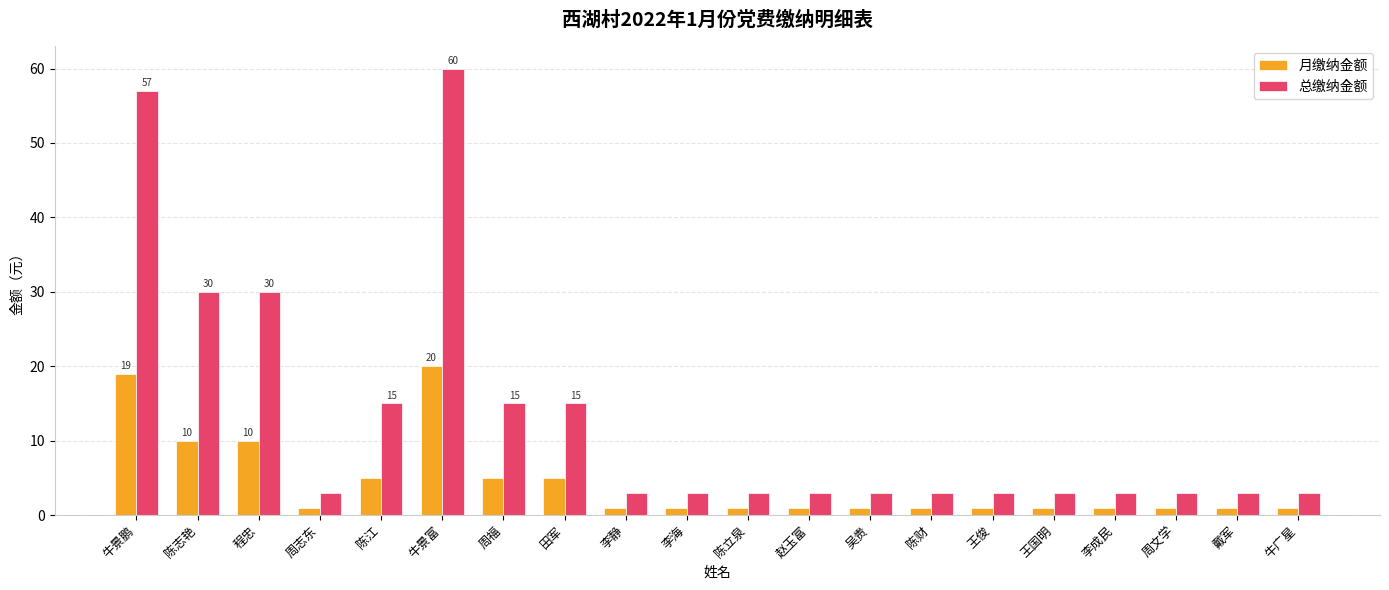

What is the value of the 月缴纳金额 bar at the 19th from the left?

1